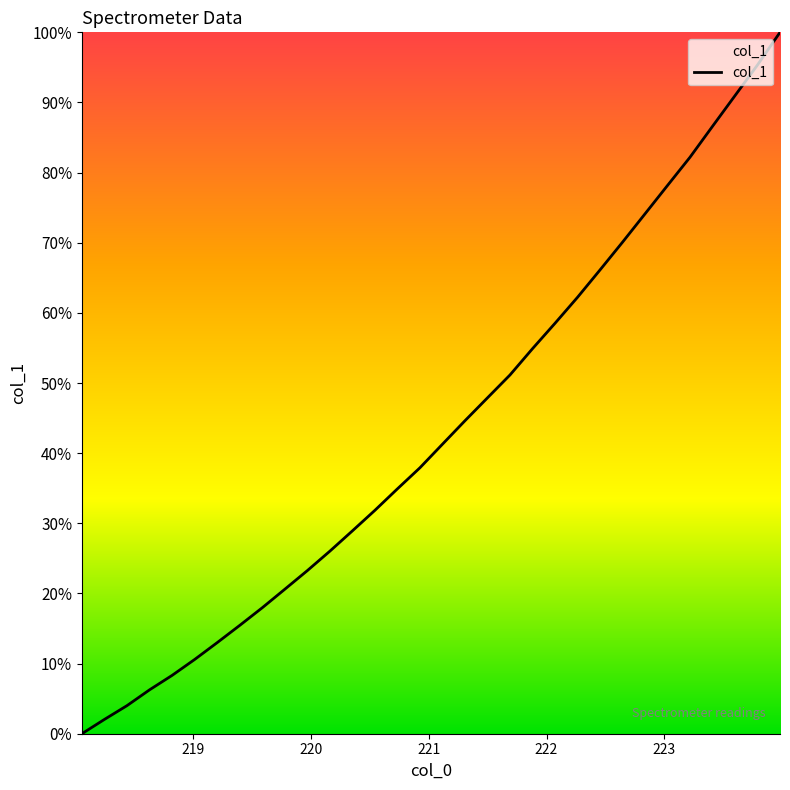

How many values exceed 41?

16